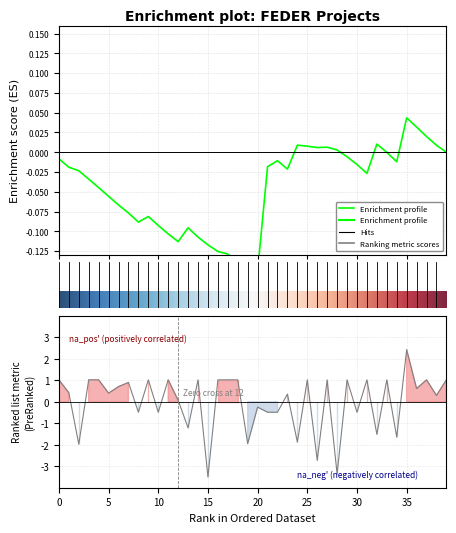

How many interior local valleys (lower than both neighbors) does the data have?

15